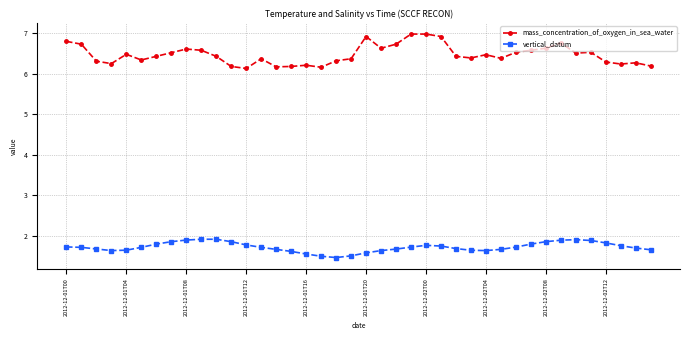

At how many categories does at least one series exceed 1?

40